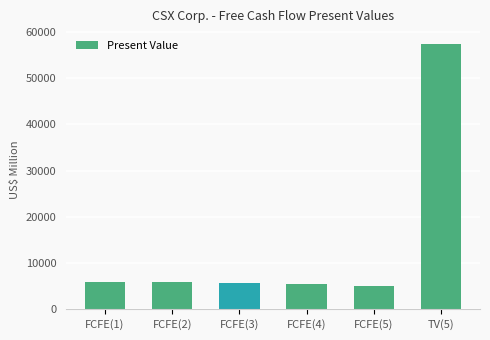

True or false: the data shows 9538 at FCFE(4).

False